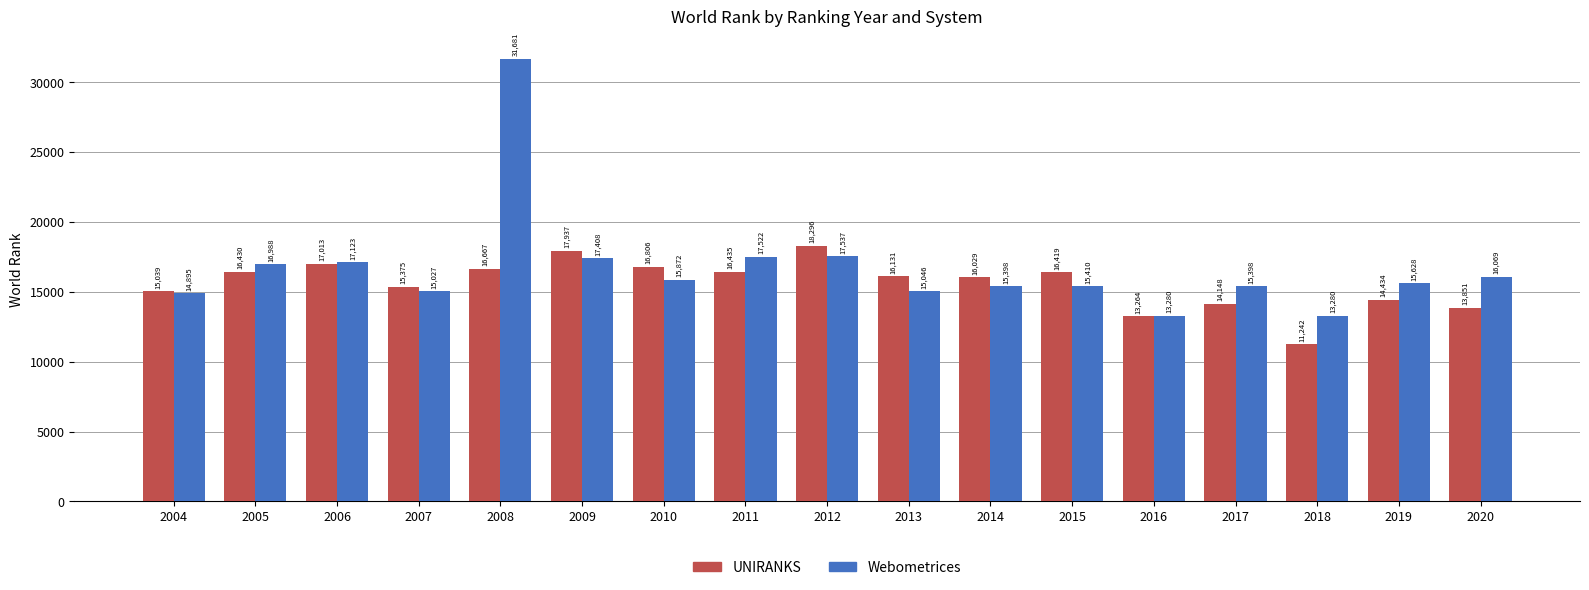

How many bars are there in each group?

2